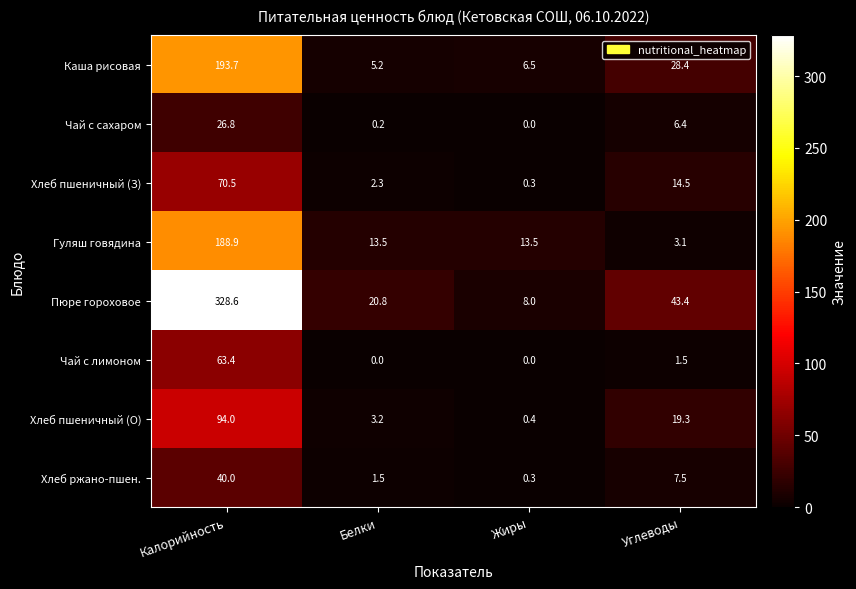

The value of Хлеб пшеничный (О) at Белки is 3.2. True or false?

True